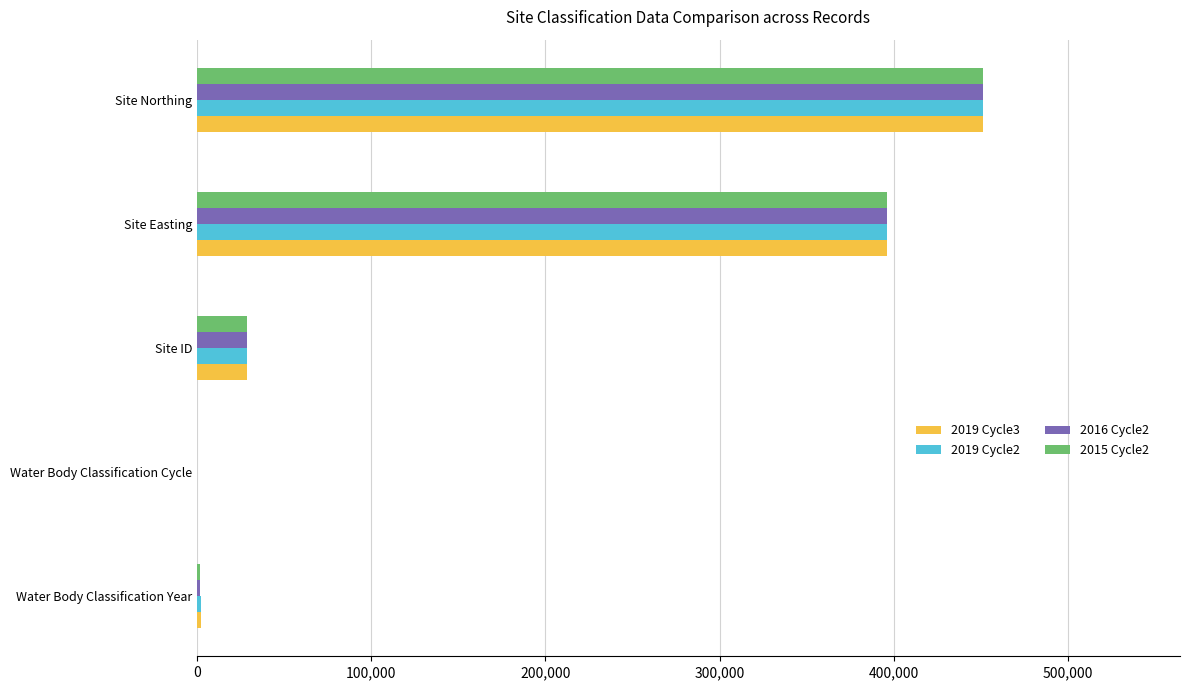

At which label does 2019 Cycle2 reach its peak?

Site Northing